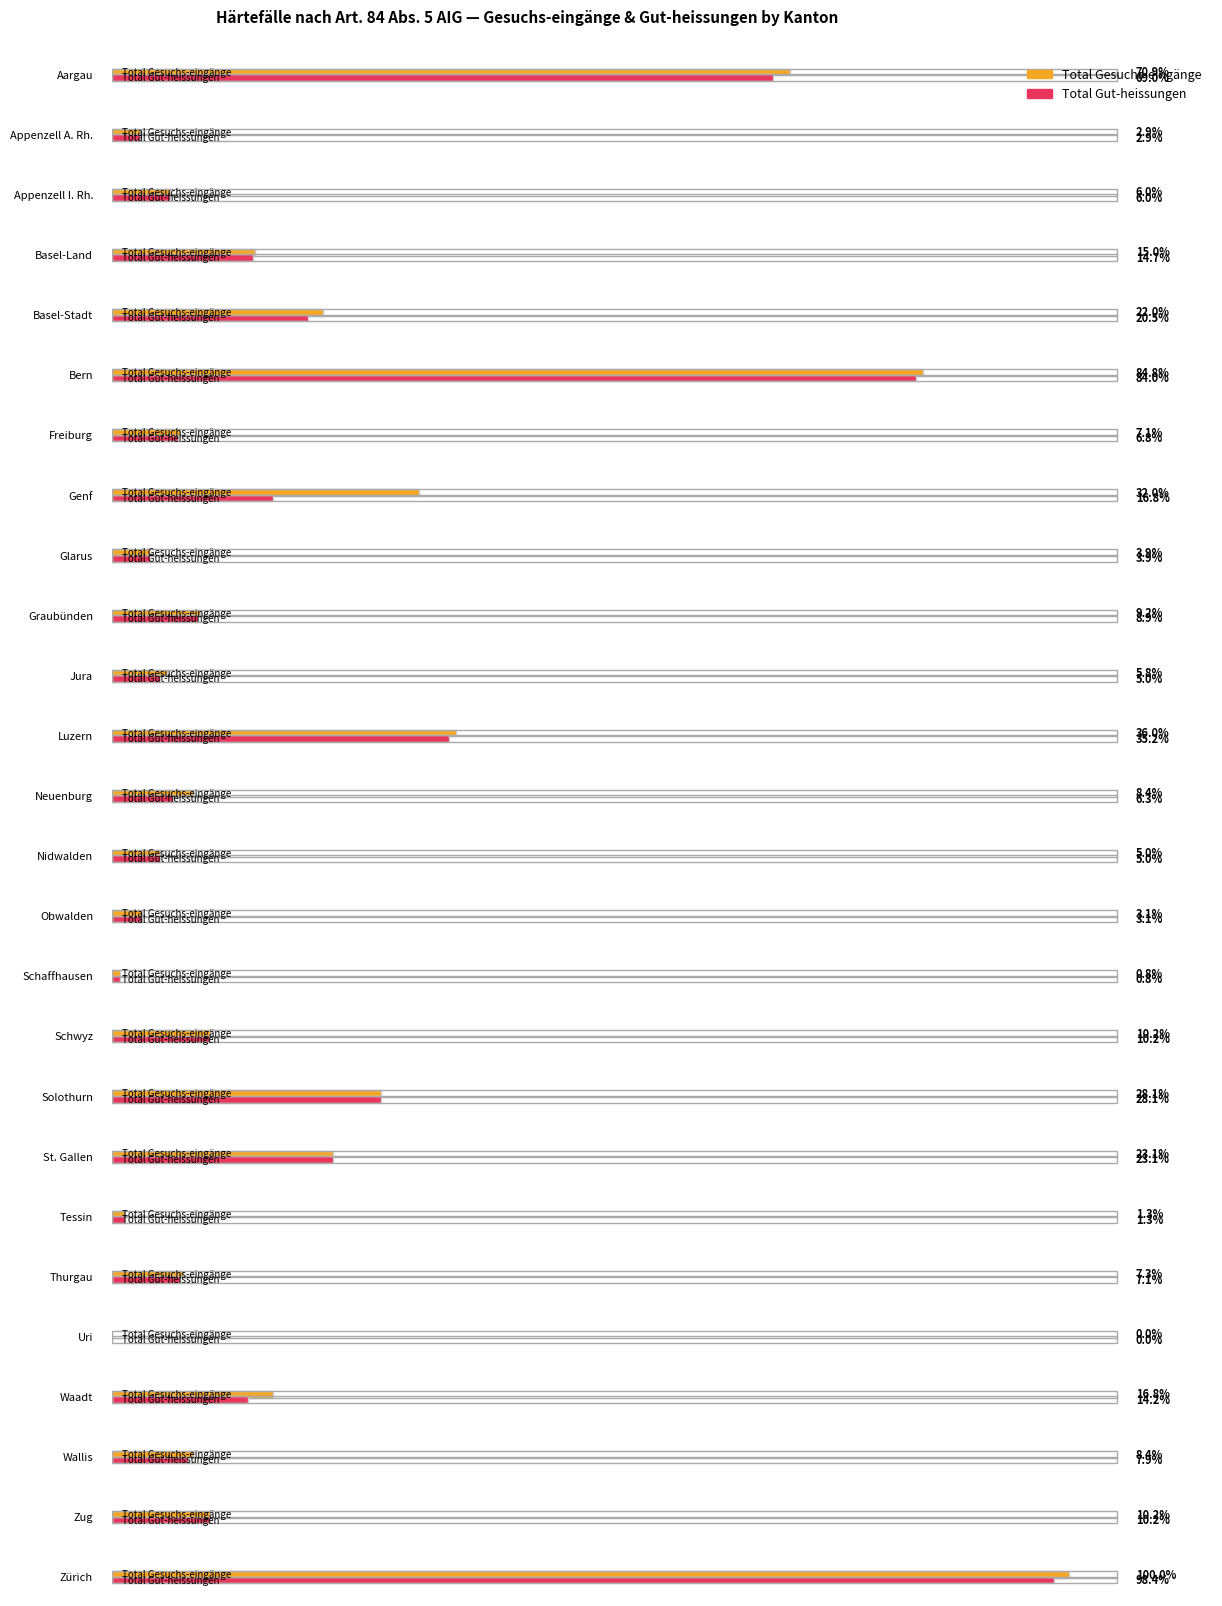

Reading left to right, extract all data points from this chart.

Total Gesuchs-eingänge: Aargau=270	Appenzell A. Rh.=11	Appenzell I. Rh.=23	Basel-Land=57	Basel-Stadt=84	Bern=323	Freiburg=27	Genf=122	Glarus=15	Graubünden=35	Jura=22	Luzern=137	Neuenburg=32	Nidwalden=19	Obwalden=12	Schaffhausen=3	Schwyz=39	Solothurn=107	St. Gallen=88	Tessin=5	Thurgau=28	Uri=0	Waadt=64	Wallis=32	Zug=39	Zürich=381
Total Gut-heissungen: Aargau=263	Appenzell A. Rh.=11	Appenzell I. Rh.=23	Basel-Land=56	Basel-Stadt=78	Bern=320	Freiburg=26	Genf=64	Glarus=15	Graubünden=34	Jura=19	Luzern=134	Neuenburg=24	Nidwalden=19	Obwalden=12	Schaffhausen=3	Schwyz=39	Solothurn=107	St. Gallen=88	Tessin=5	Thurgau=27	Uri=0	Waadt=54	Wallis=30	Zug=39	Zürich=375